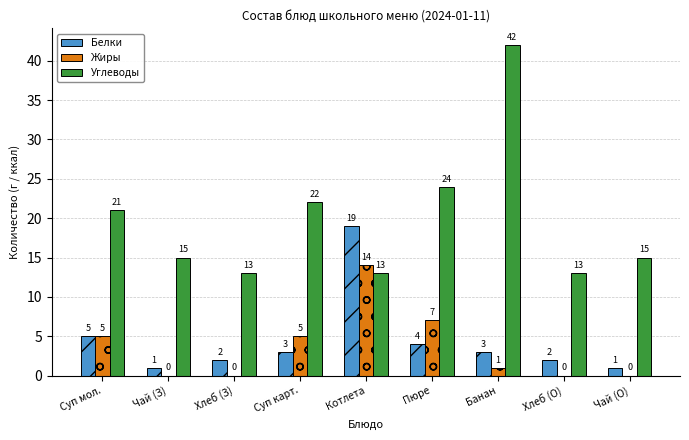

What is the maximum value shown in the chart?

42